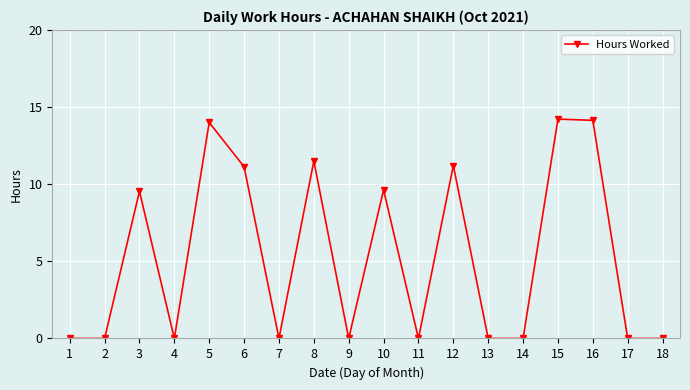

Reading right to left, transcribe all the data shown in this chart.

0.0	0.0	14.1	14.2	0.0	0.0	11.2	0.0	9.6	0.0	11.5	0.0	11.1	14.0	0.0	9.5	0.0	0.0